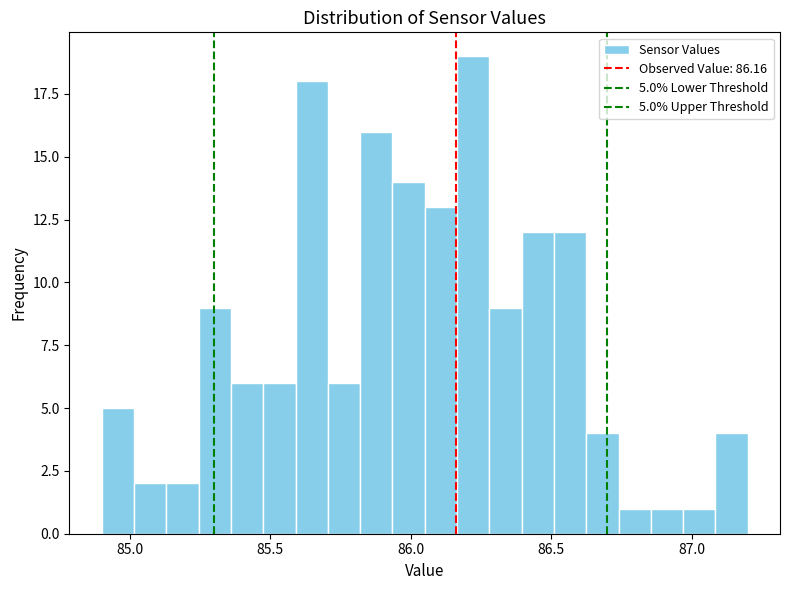

Read against the x-axis, roughly where is the centre of the tallest bar?

86.20